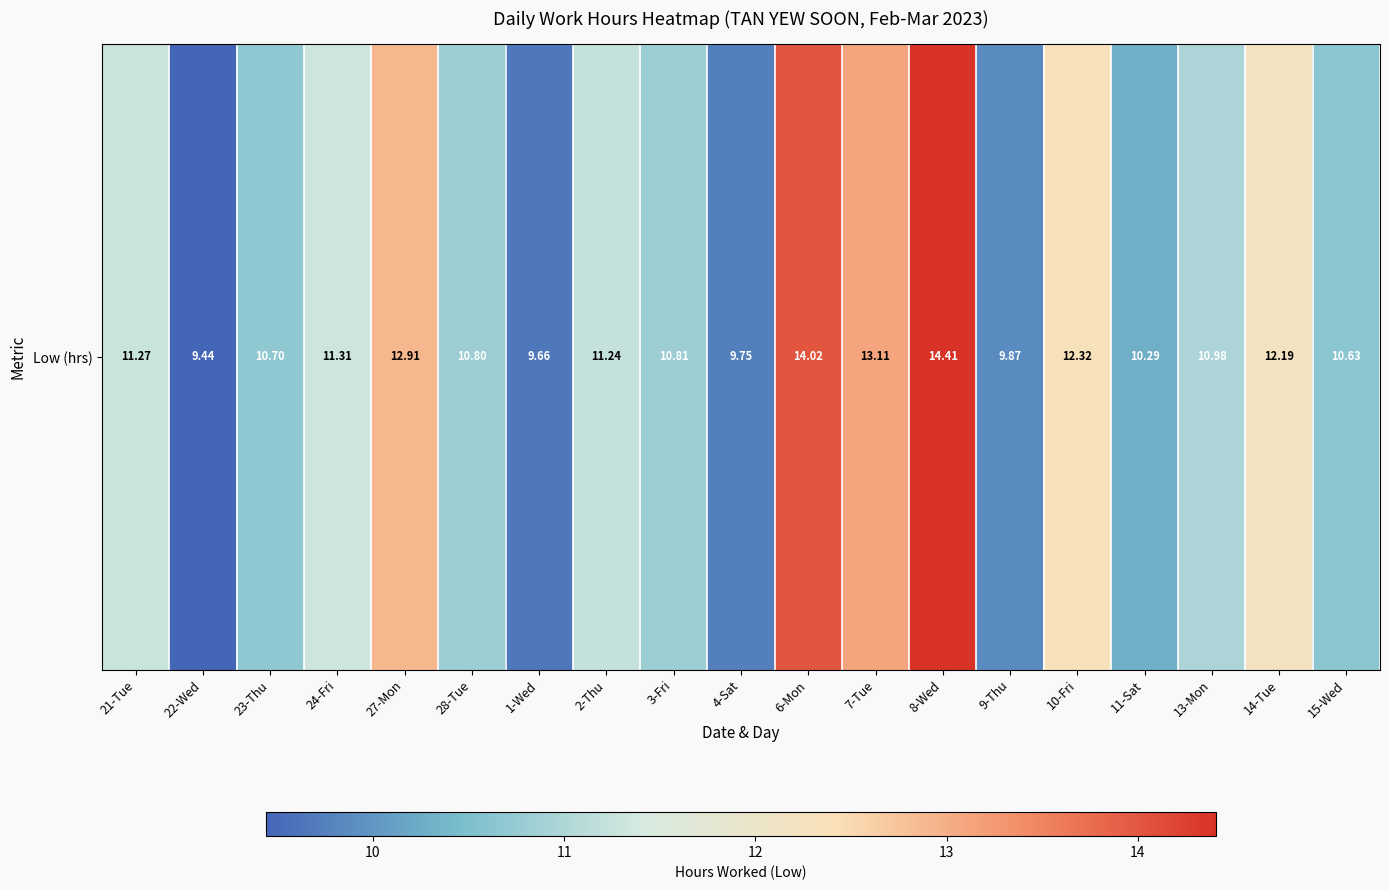

Rank the categories by value from lowest to highest.

22-Wed, 1-Wed, 4-Sat, 9-Thu, 11-Sat, 15-Wed, 23-Thu, 28-Tue, 3-Fri, 13-Mon, 2-Thu, 21-Tue, 24-Fri, 14-Tue, 10-Fri, 27-Mon, 7-Tue, 6-Mon, 8-Wed